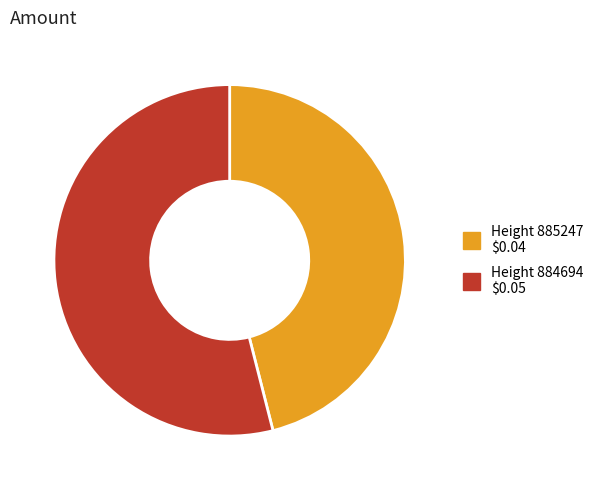

Is there any slice that represents more than half of the pie?

Yes